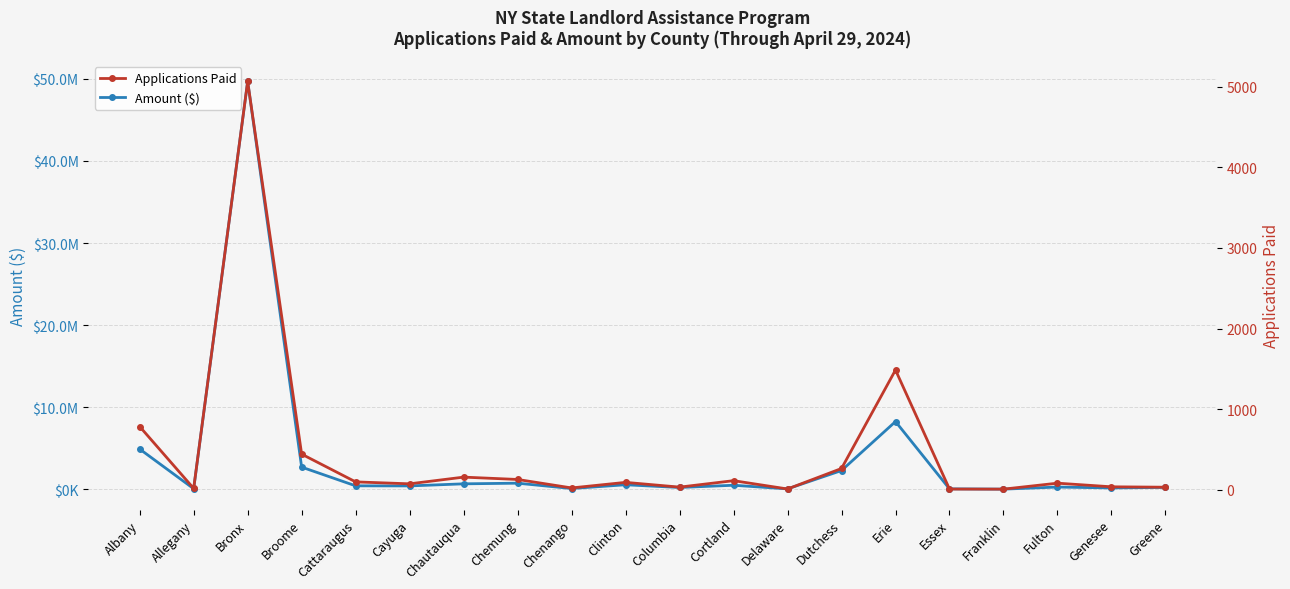

At which label does Amount ($) first exceed 440968?

Albany